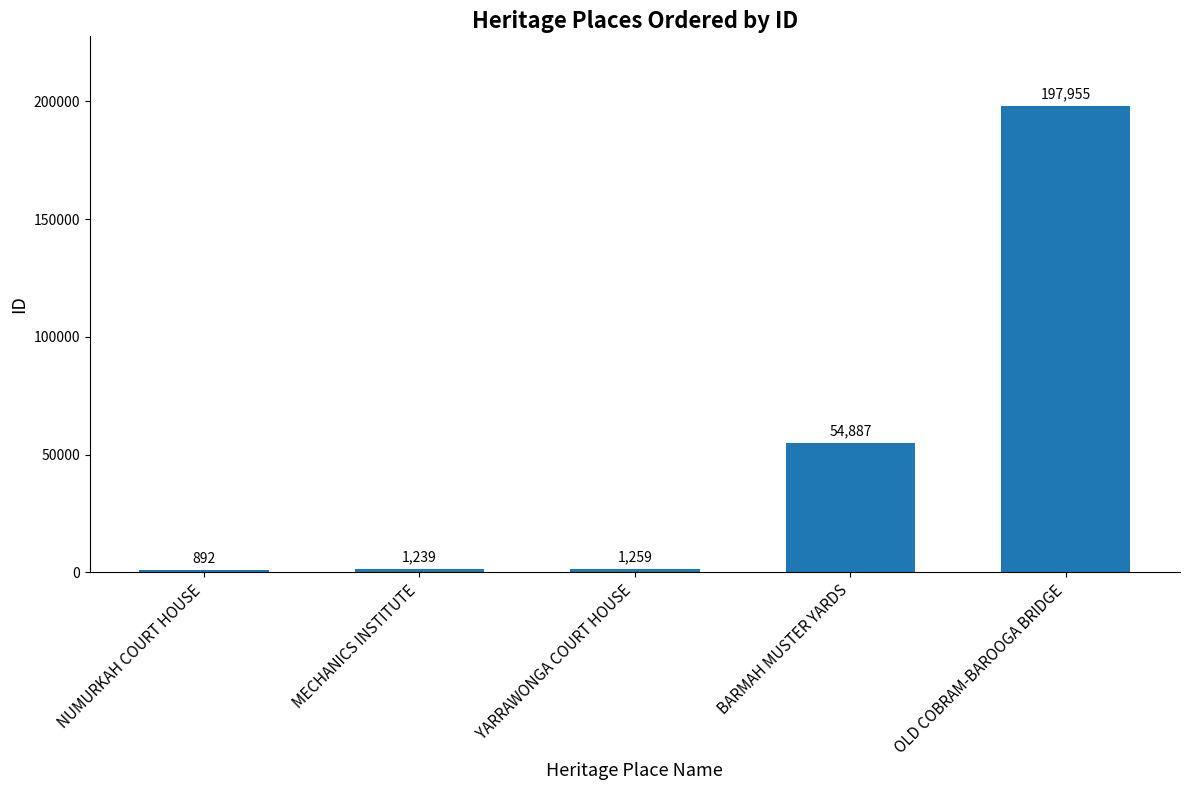

Read the value at OLD COBRAM-BAROOGA BRIDGE, to the nearest 50.

197950